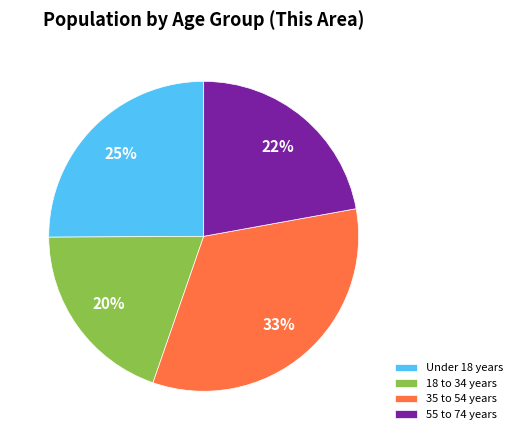

Is there any slice that represents more than half of the pie?

No